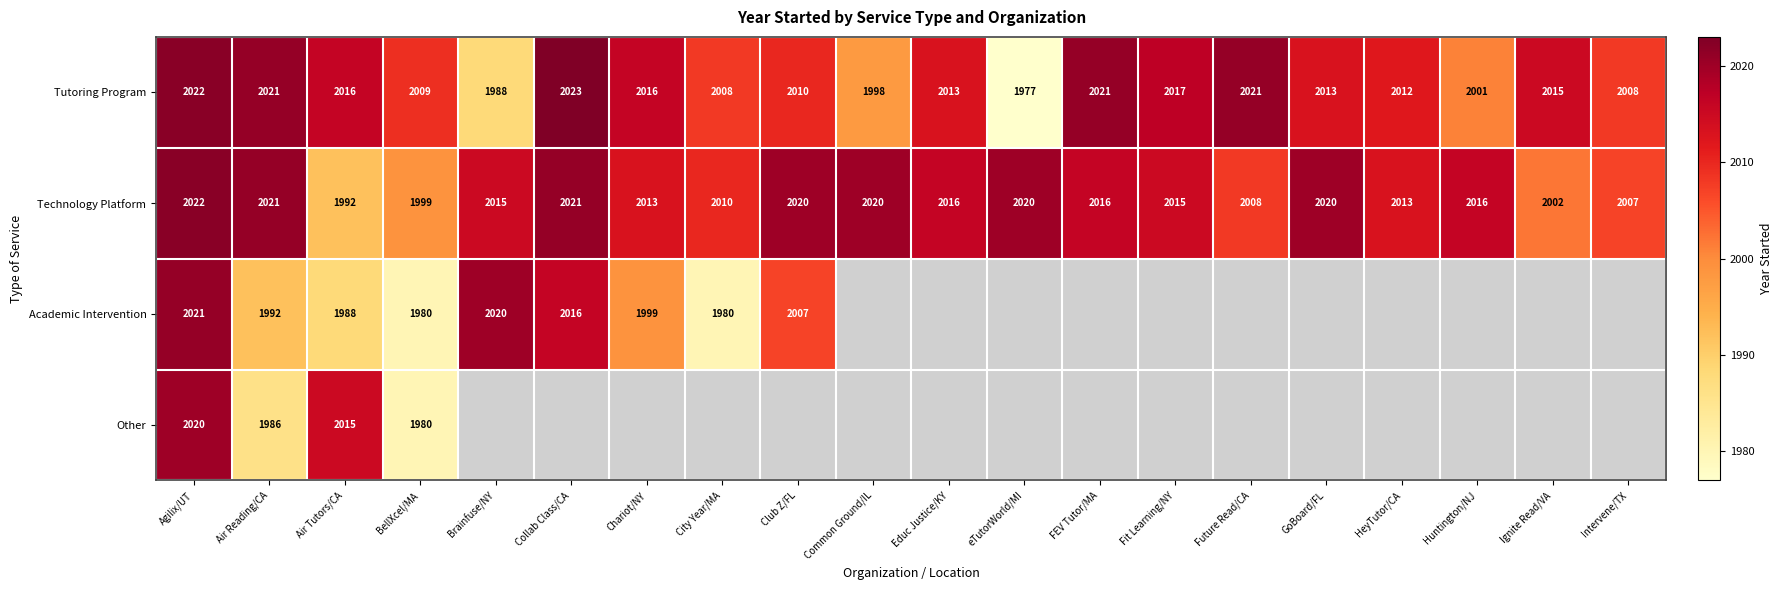

What is the spread (max minus min) of values at Common Ground/IL?

22.0